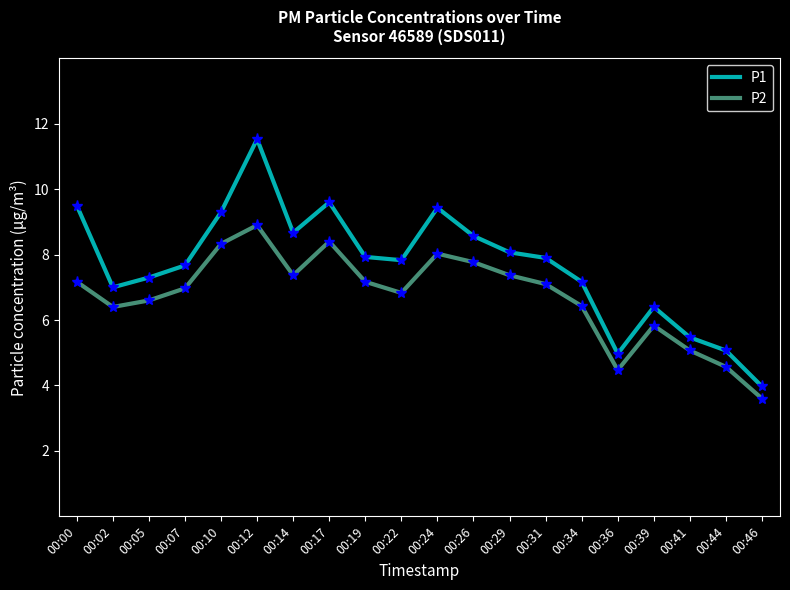

True or false: P2 and P1 cross at least once.

False